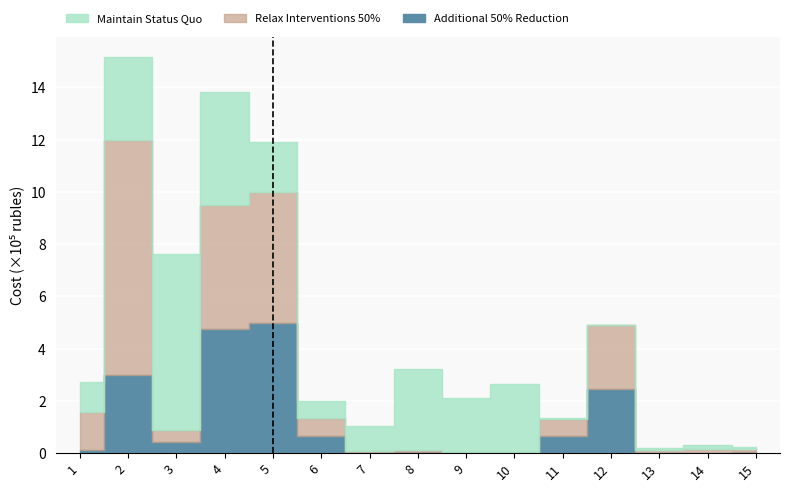

At how many categories does at least one series exceed 13?

2